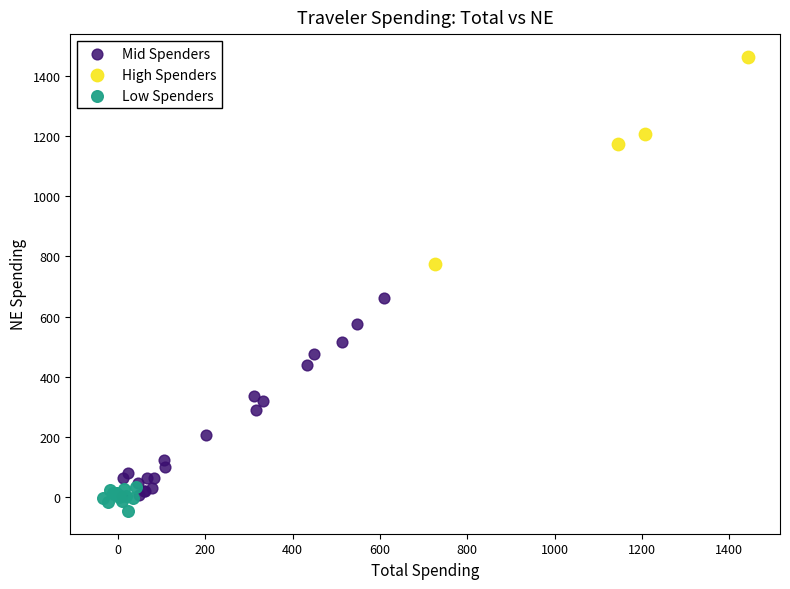

What are all the series names shown in the legend?

Mid Spenders, High Spenders, Low Spenders